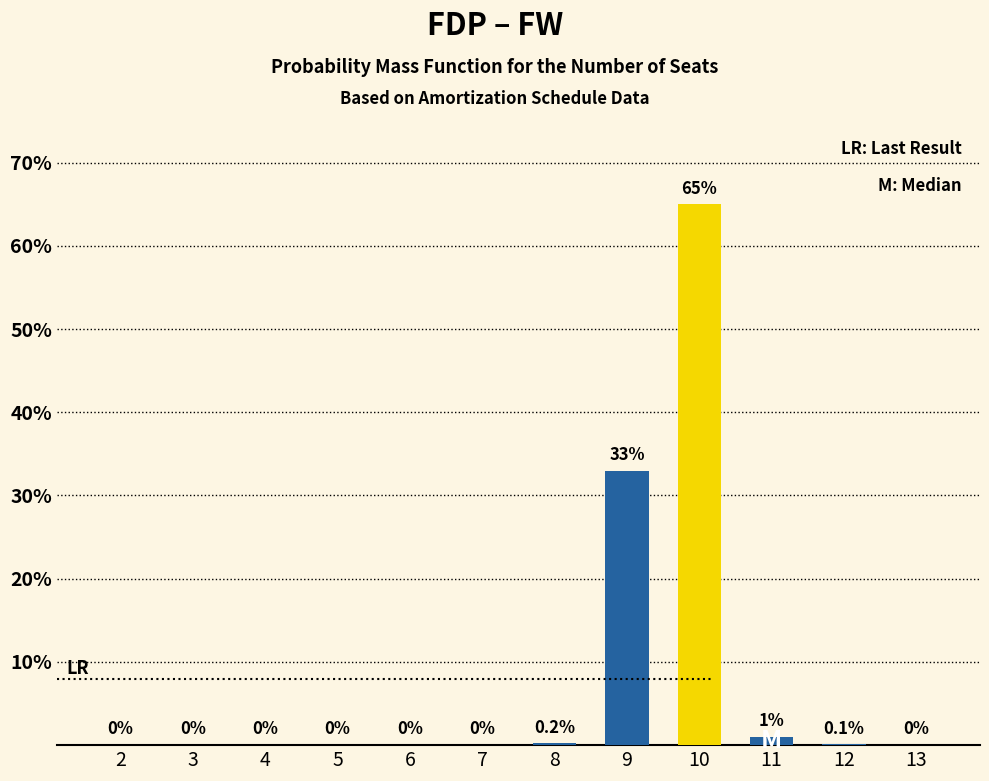

True or false: the data shows 0.0 at 13.

True